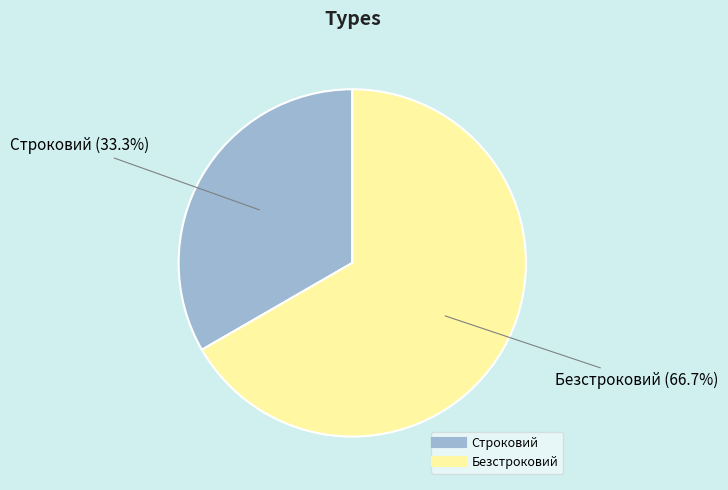

What is the total percentage of Безстроковий and Строковий?

100.0%